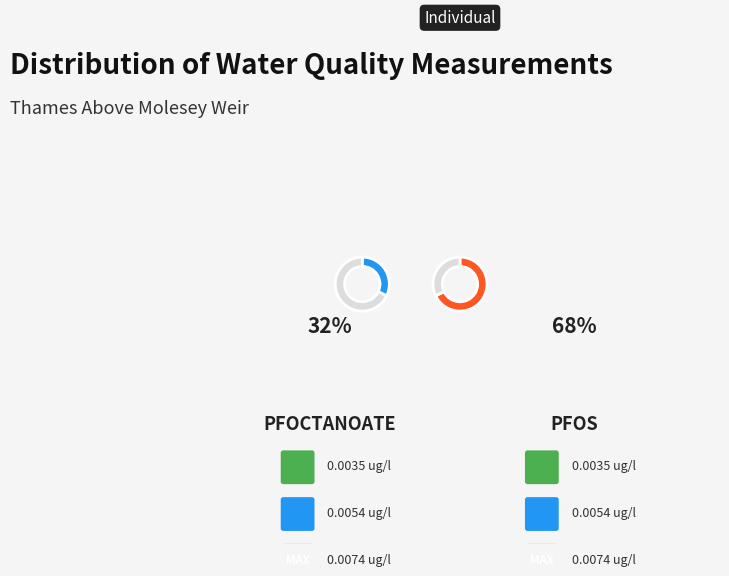

Is the sum of PFOS and pFoctanoate greater than half?

Yes